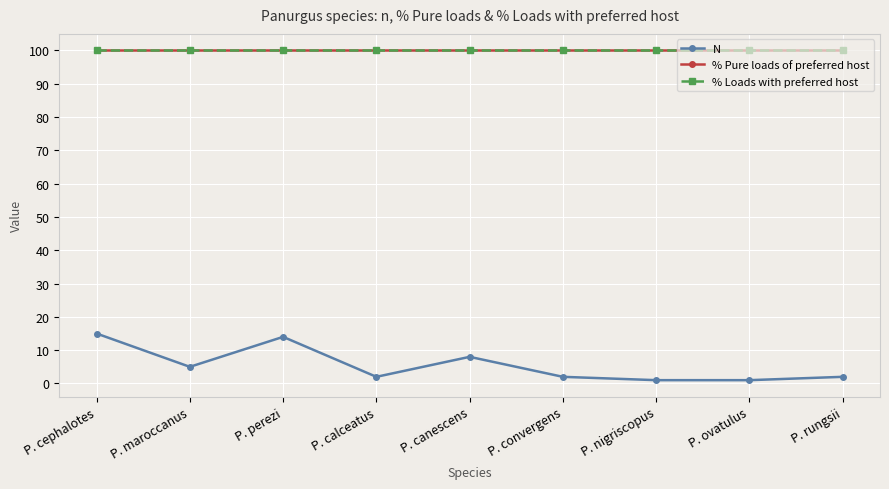

What is the sum of the % Loads with preferred host values at P. convergens and P. cephalotes?

200